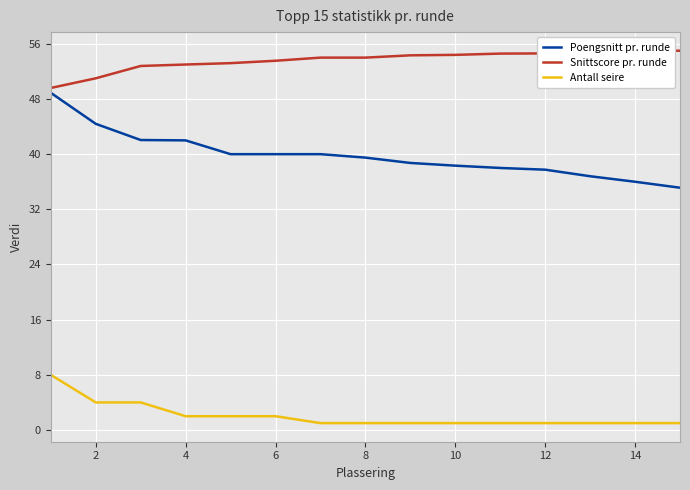

How many lines are shown in the chart?

3